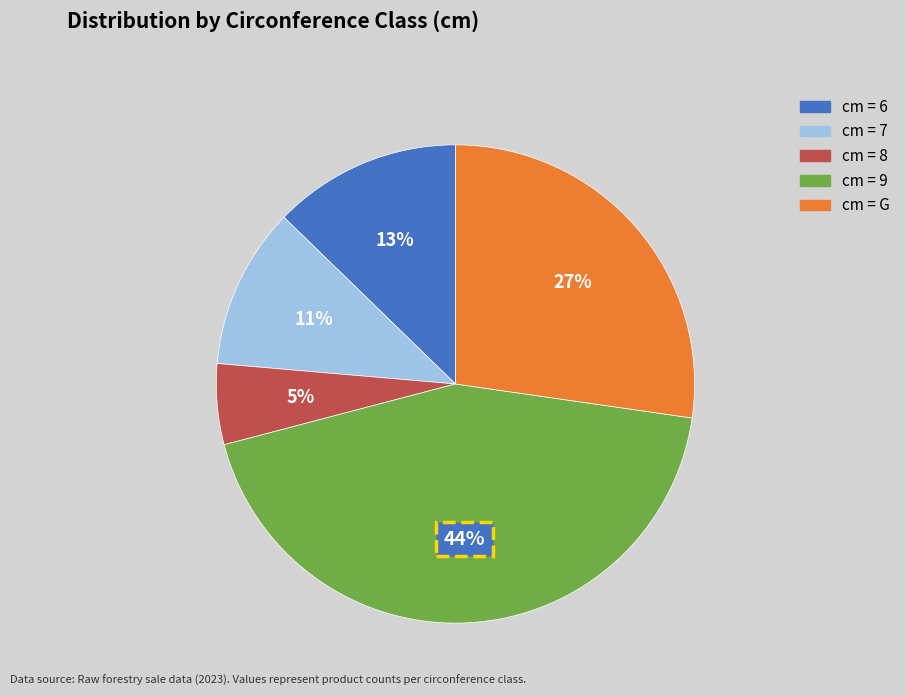

To the nearest percent, what is the average slice percentage?

20%